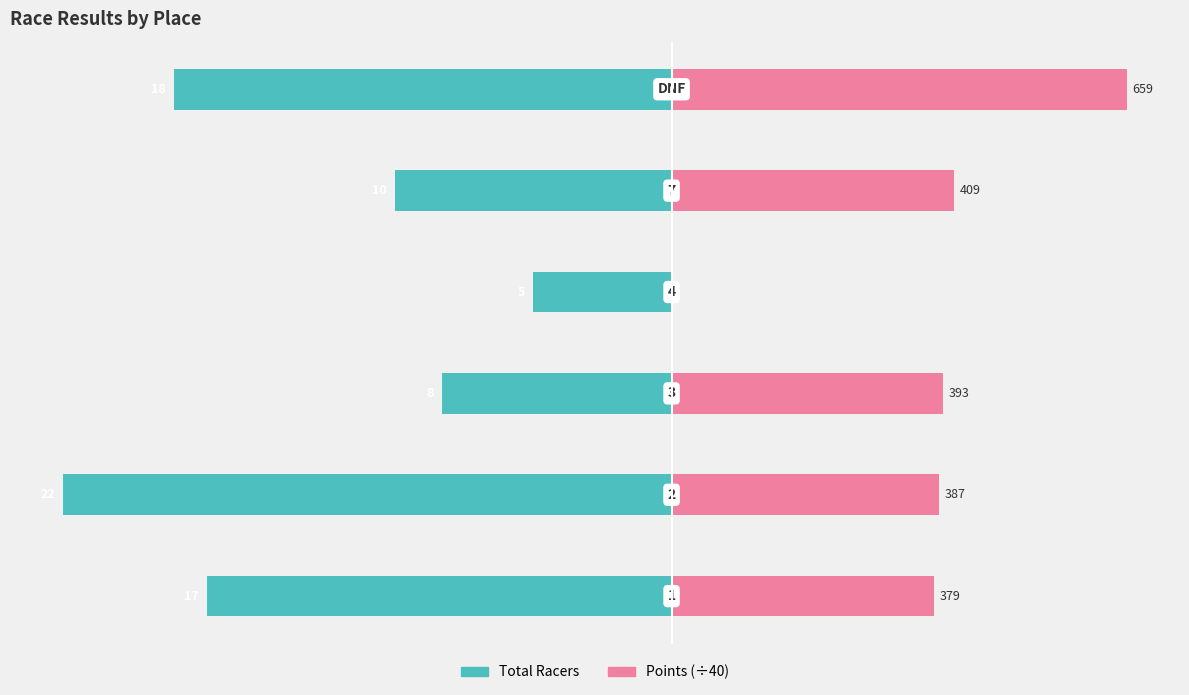

List the series in order of their overall mean, lowest first.

Total Racers, Points (÷40)